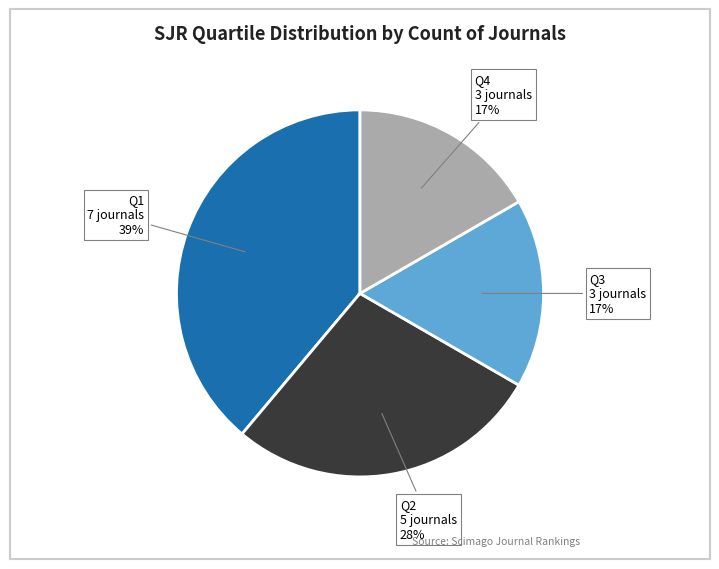

To the nearest percent, what is the average slice percentage?

25%